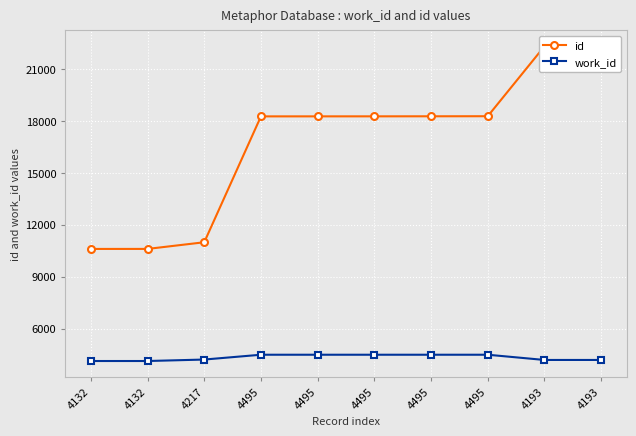

What is the difference between the id values at 4495 and 4217?

7281